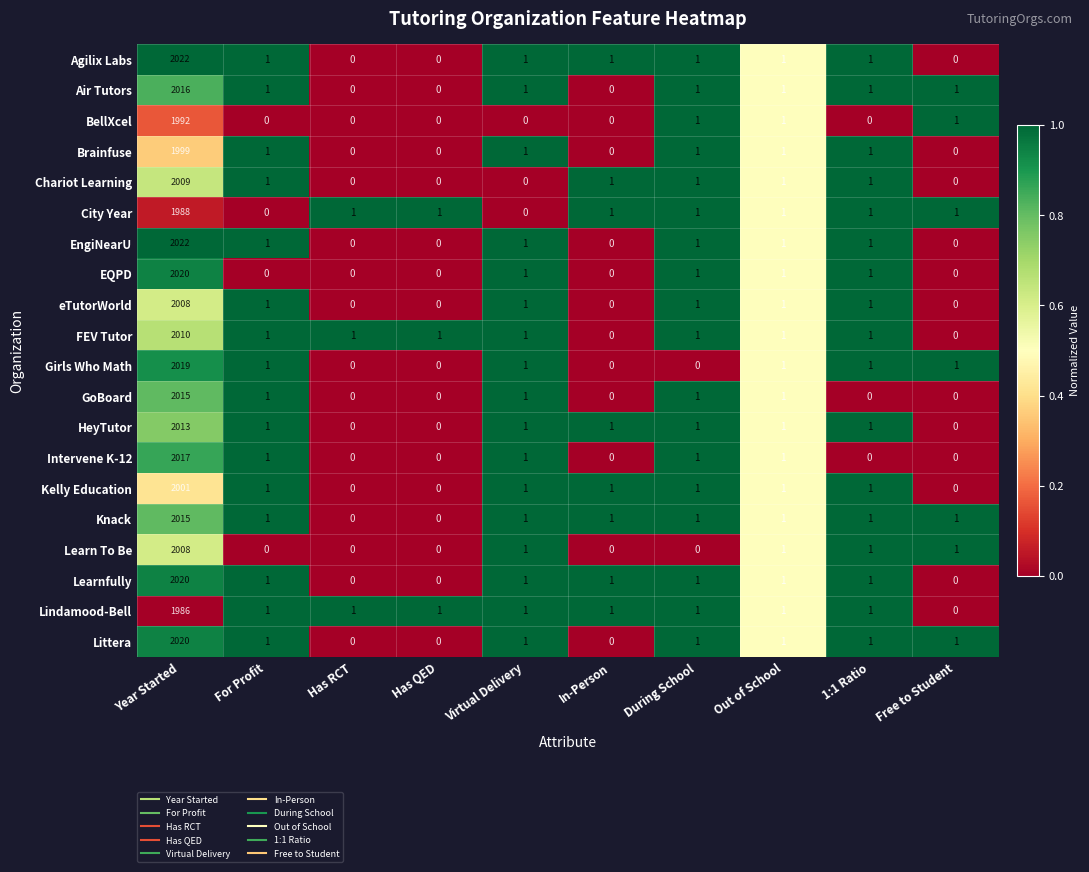

What is the sum of all FEV Tutor values?

2017